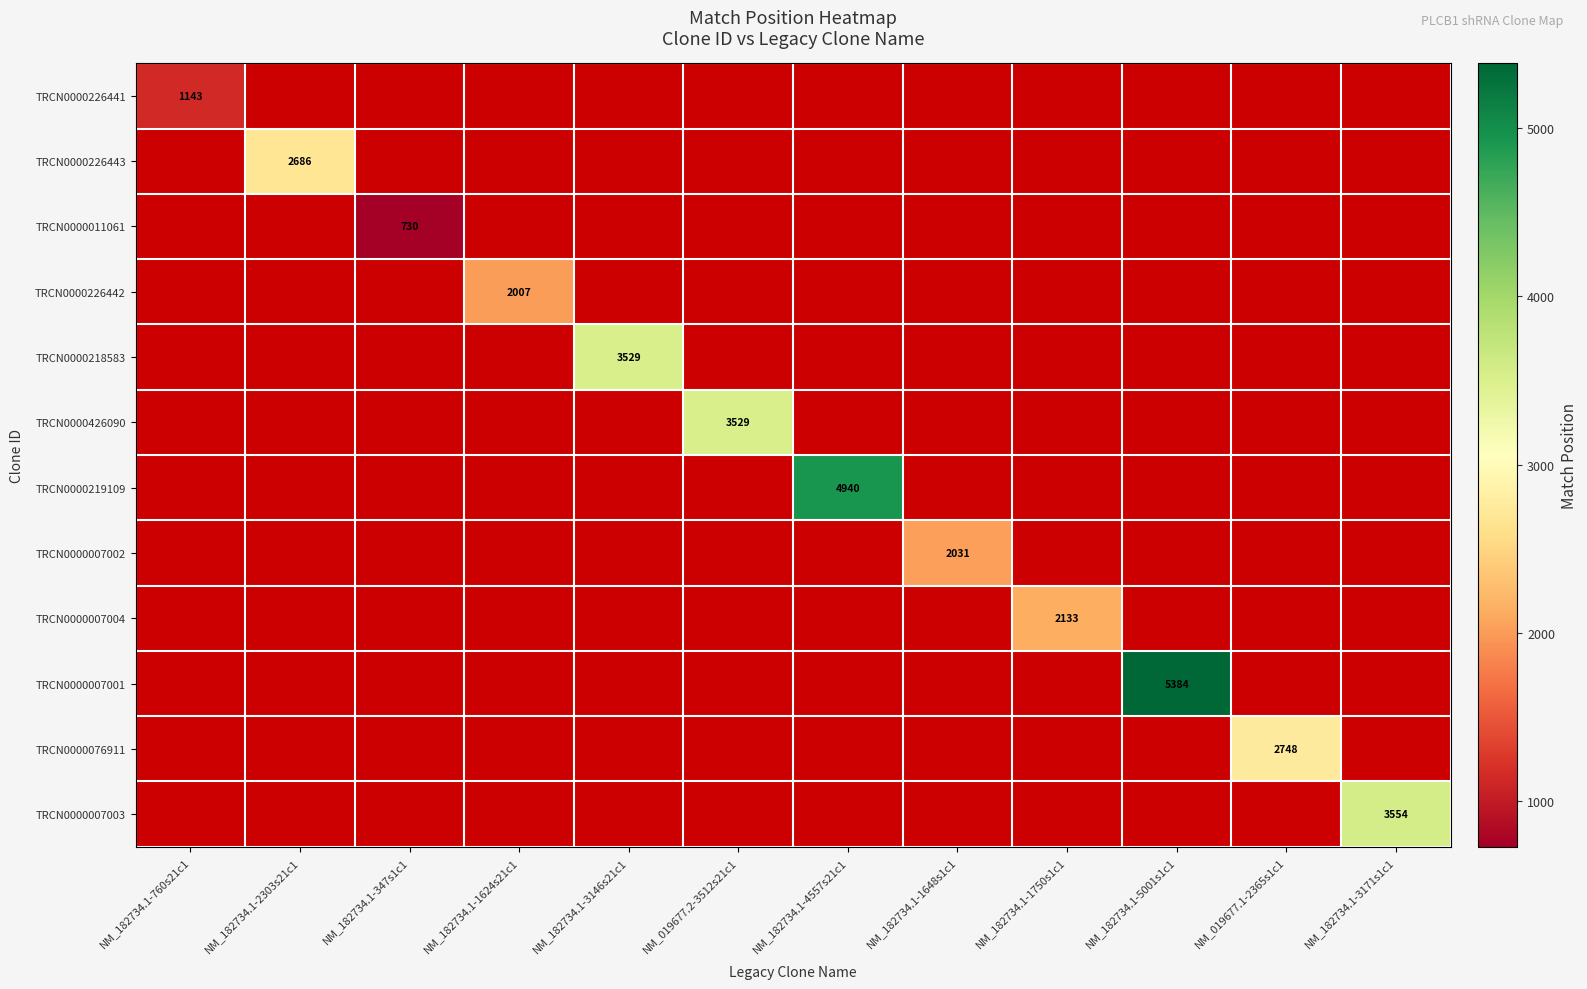

What is the minimum value shown in the chart?

730.0